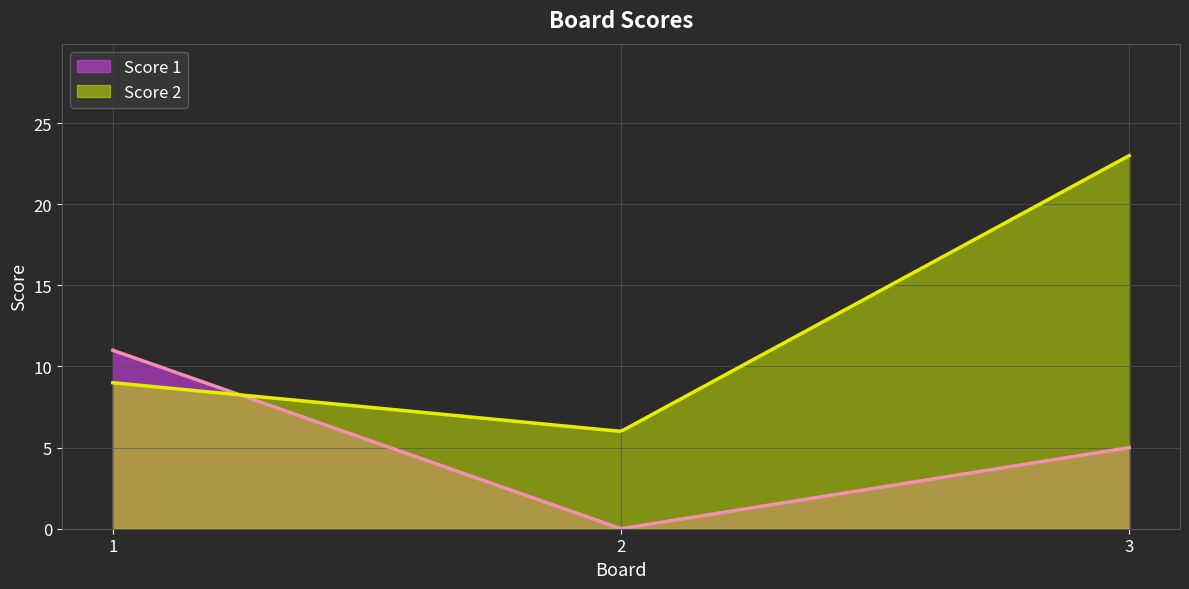

How many data points in Score 1 are above 5?

1